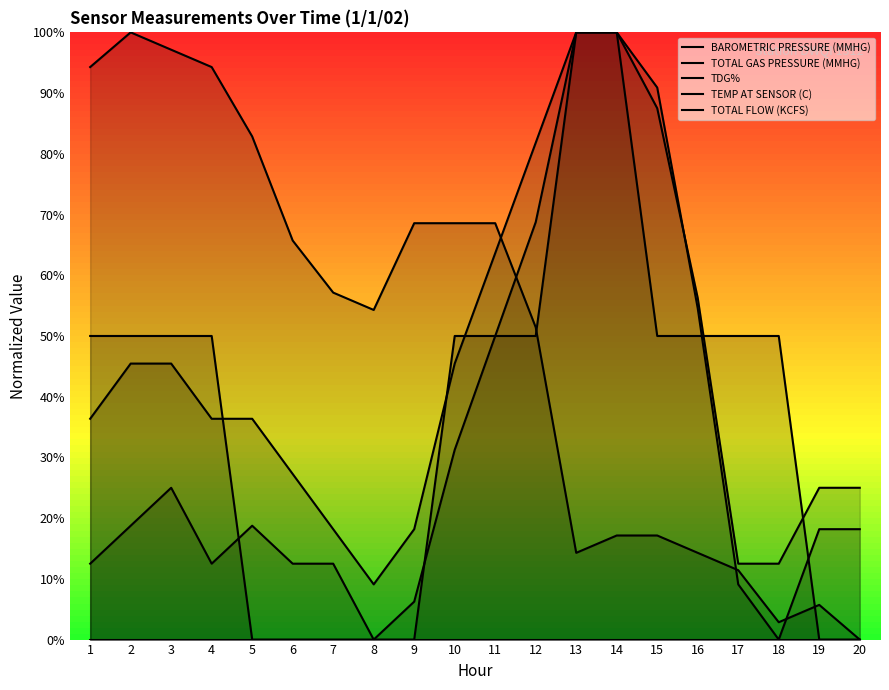

Where is the first local minimum for TDG%?

4